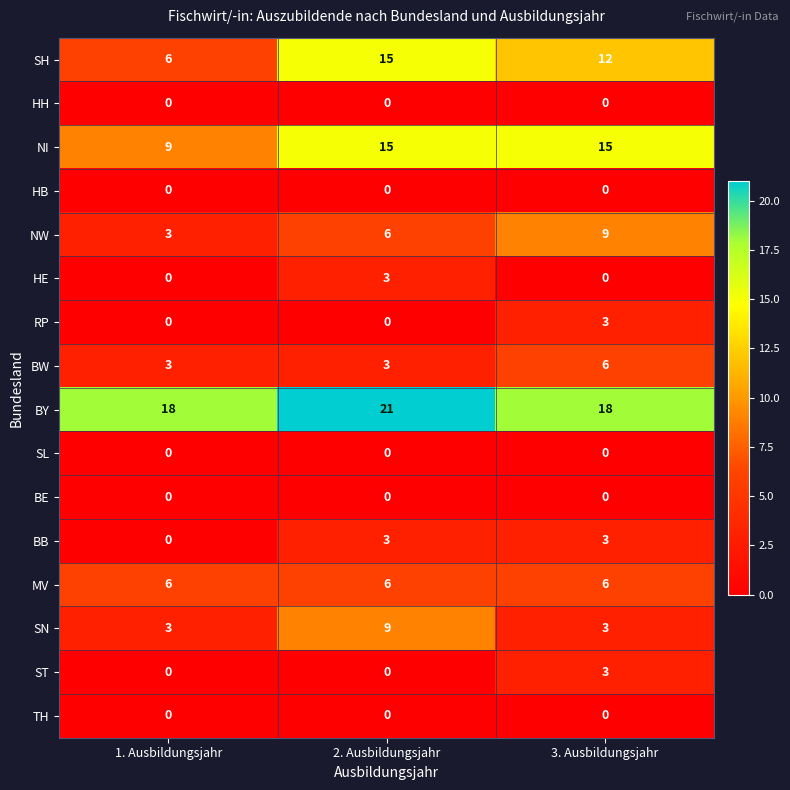

True or false: ST has a value of 0 at 1. Ausbildungsjahr.

True